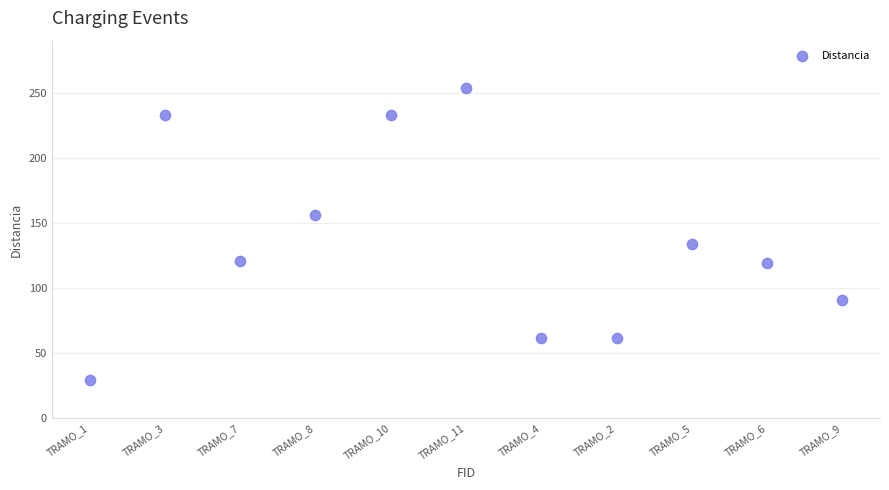

What Y value in the scatter plot is closest to 141?

133.8